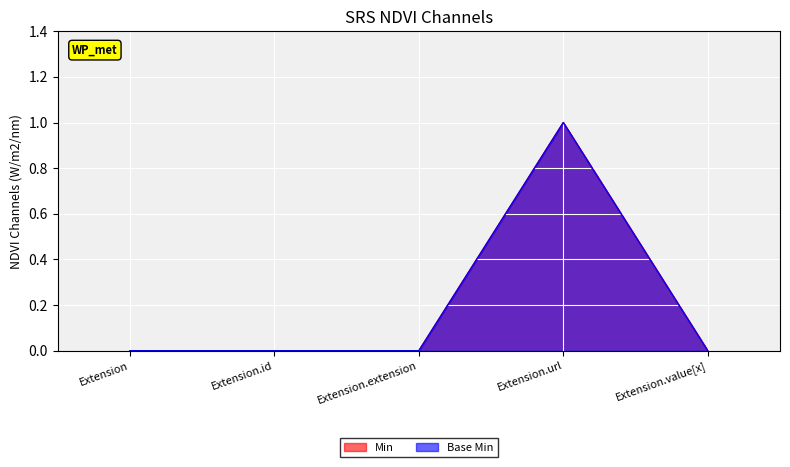

How many values in Min are above zero?

1